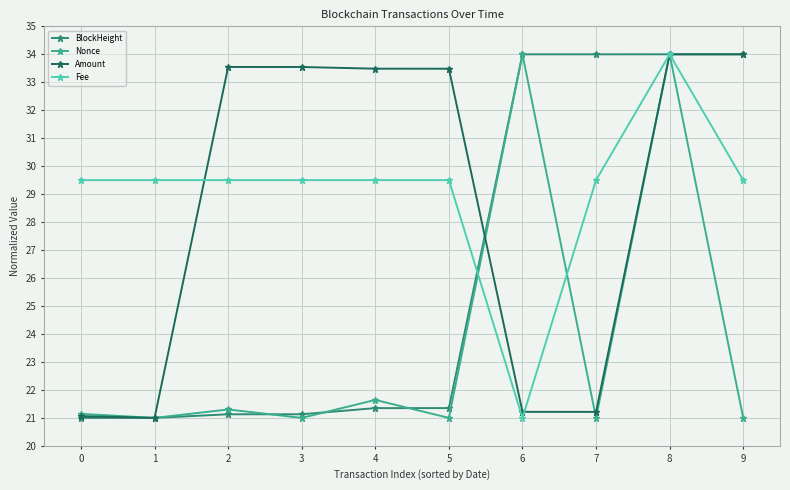

What is the value of the Amount point at the 4th from the left?

33.5